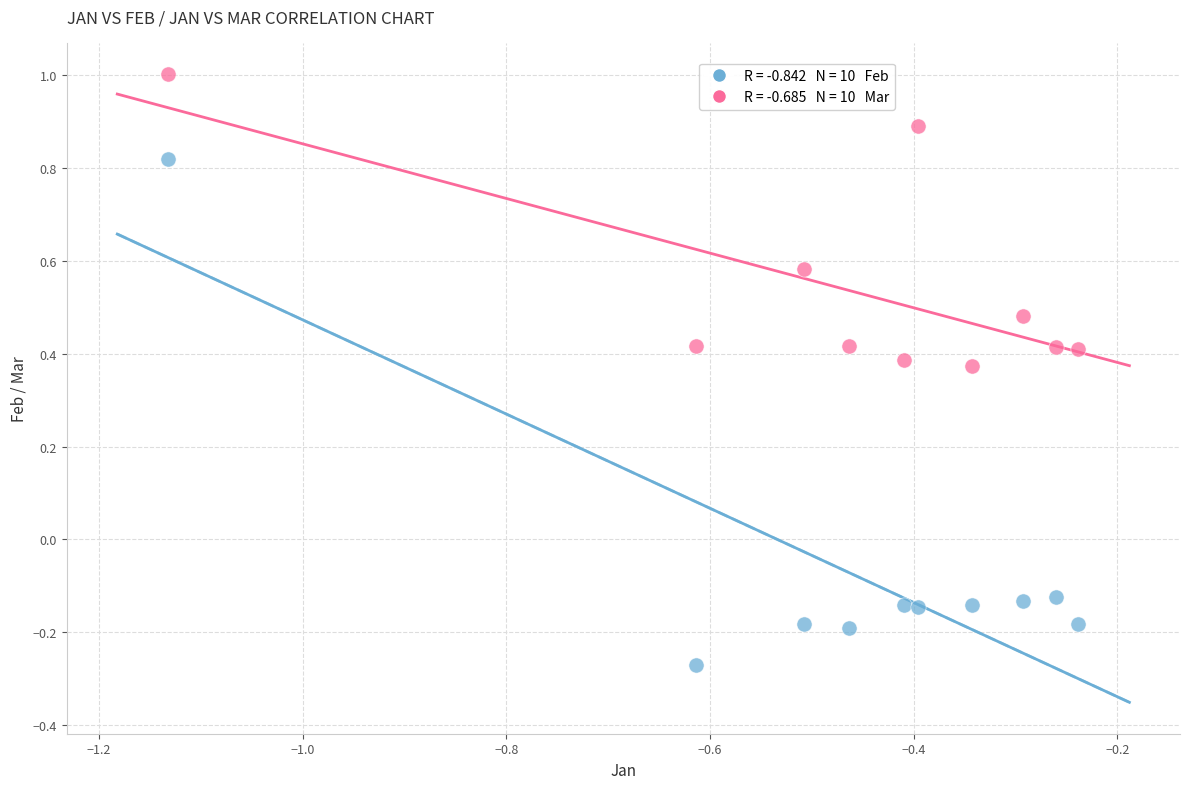

Across all data points, what is the range of X values (max minus min)?

0.9